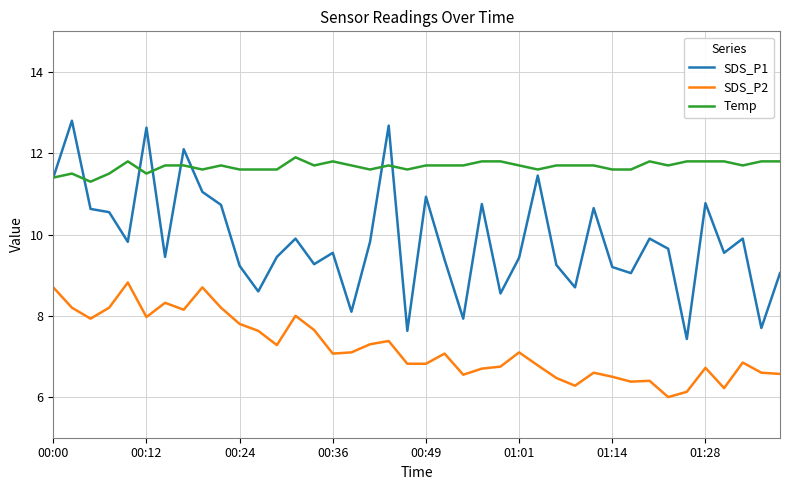

Which series has the largest range (max minus min)?

SDS_P1